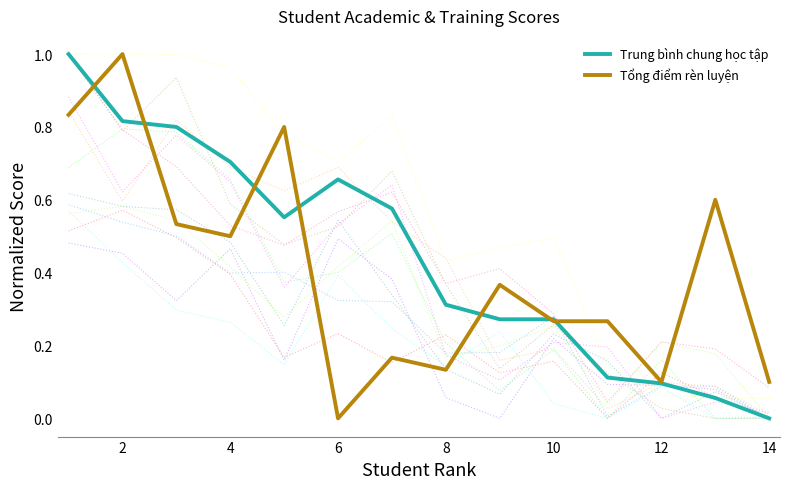

Does the chart have visible grid lines?

No